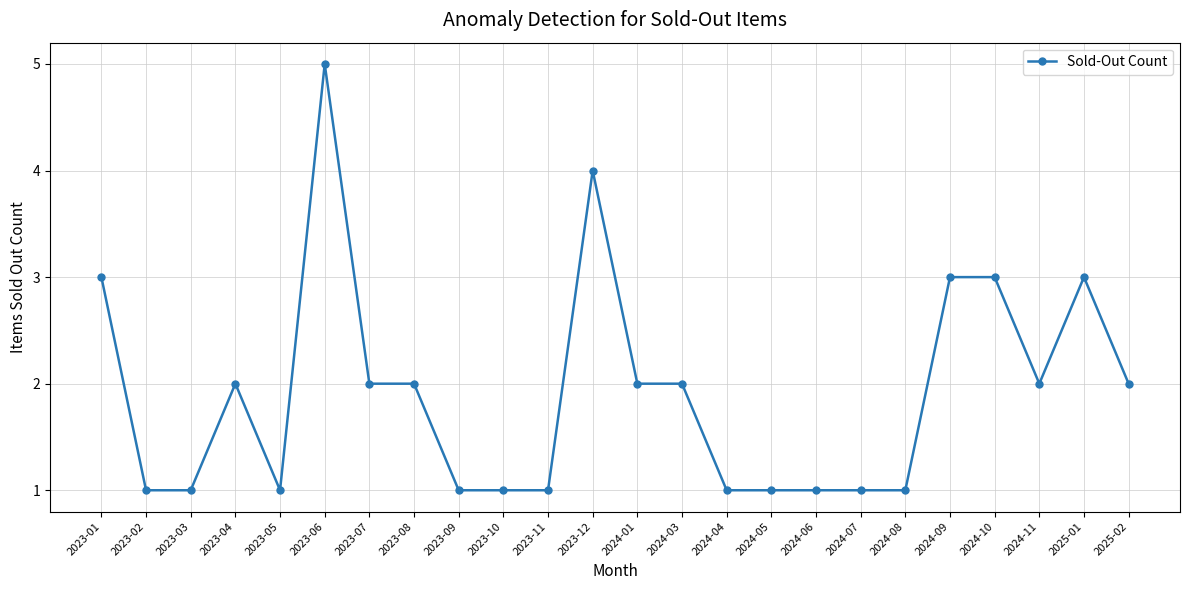

Count the number of data series in this chart.

1